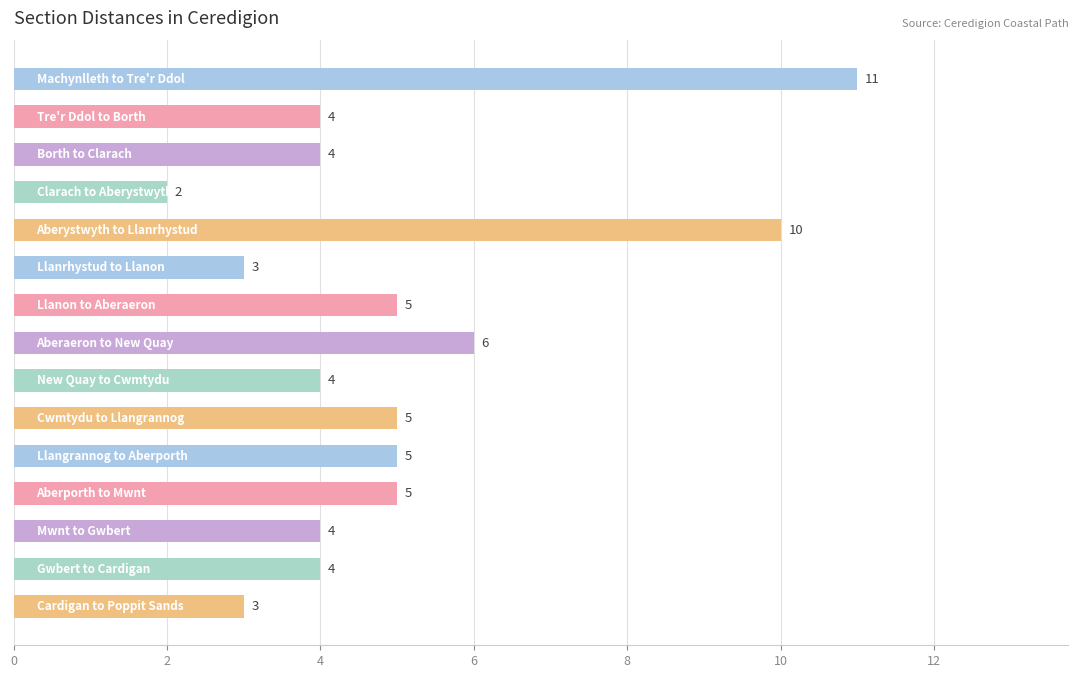

How many values are between 4 and 5?

9